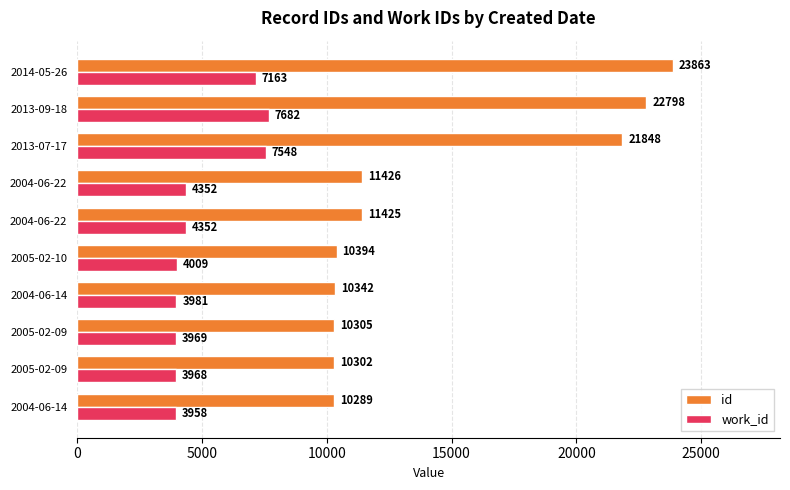

How many distinct data groups are displayed?

2